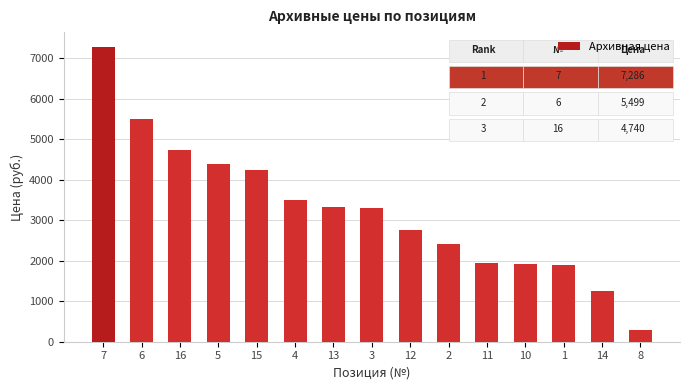

What is the change in value from 16 to 11?

-2807